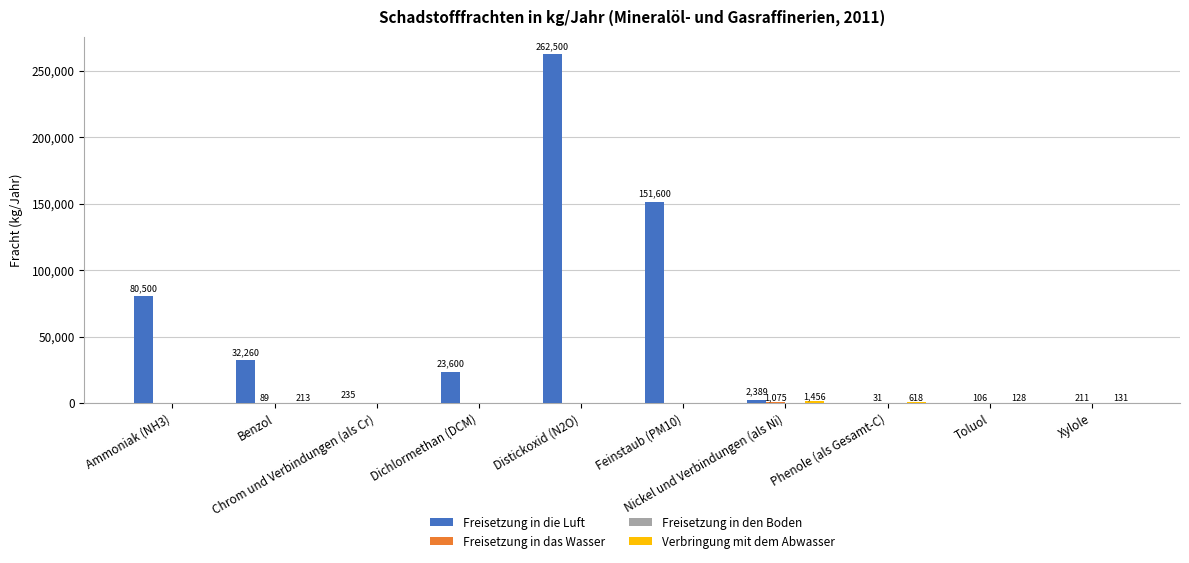

Which series has the largest total across all categories?

Freisetzung in die Luft